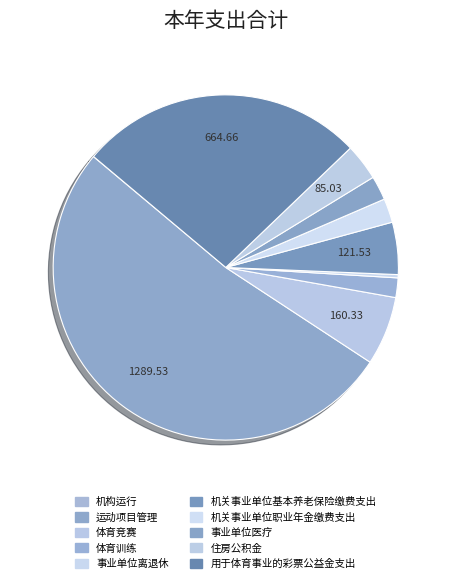

Count the number of slices in the pie.

10